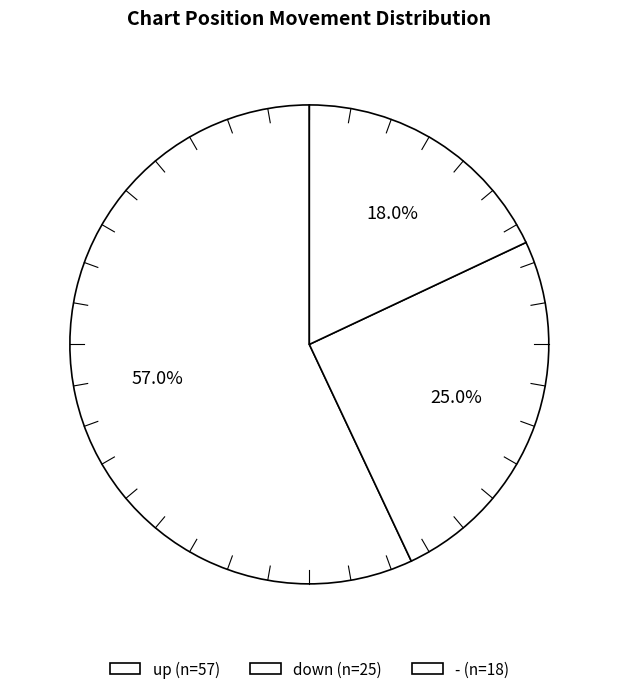

What is the largest slice in the pie chart?

up